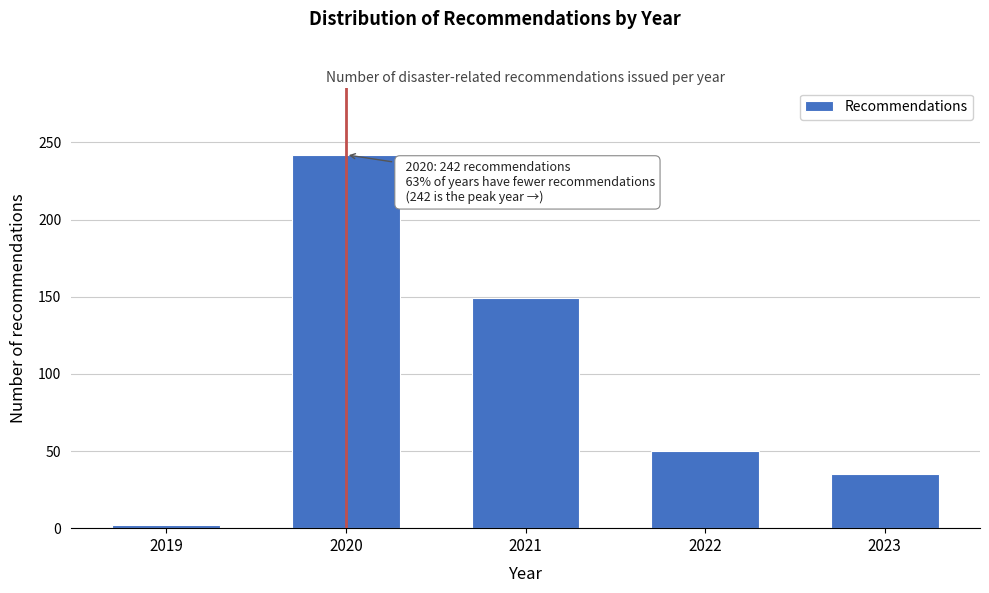

Reading right to left, transcribe all the data shown in this chart.

2023=35	2022=50	2021=149	2020=242	2019=2